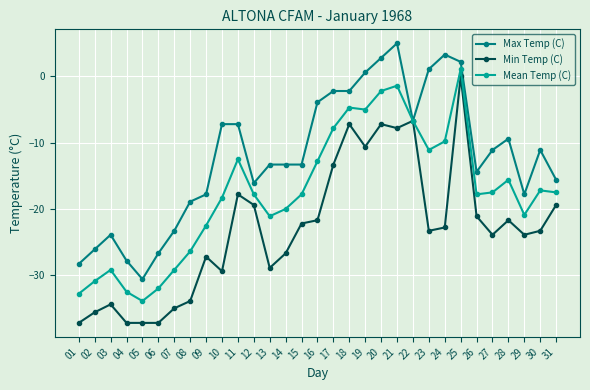

How many data points in Min Temp (C) are less than -23?

16